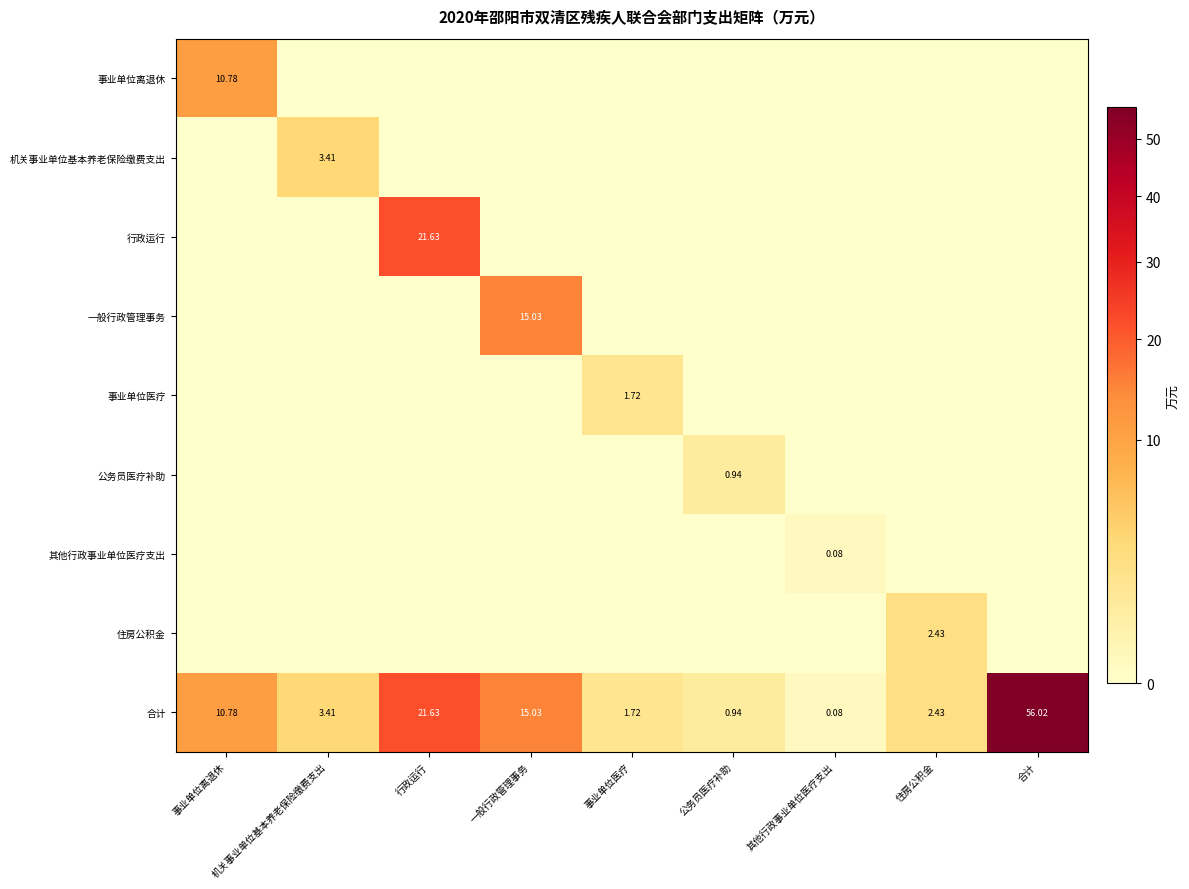

What is the total value across all series at 行政运行?

43.3